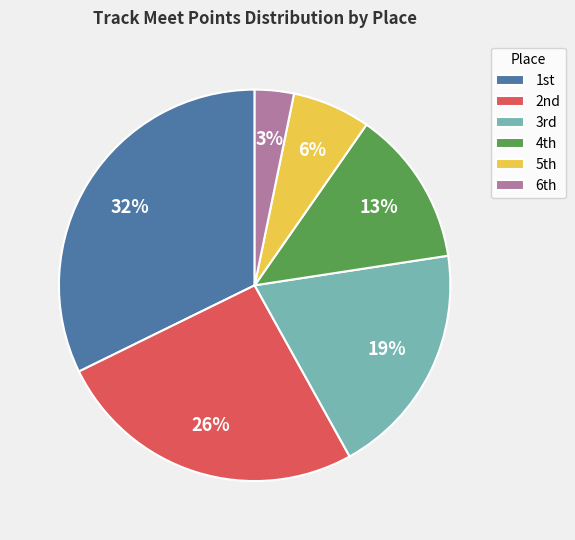

How many slices are in this pie chart?

6